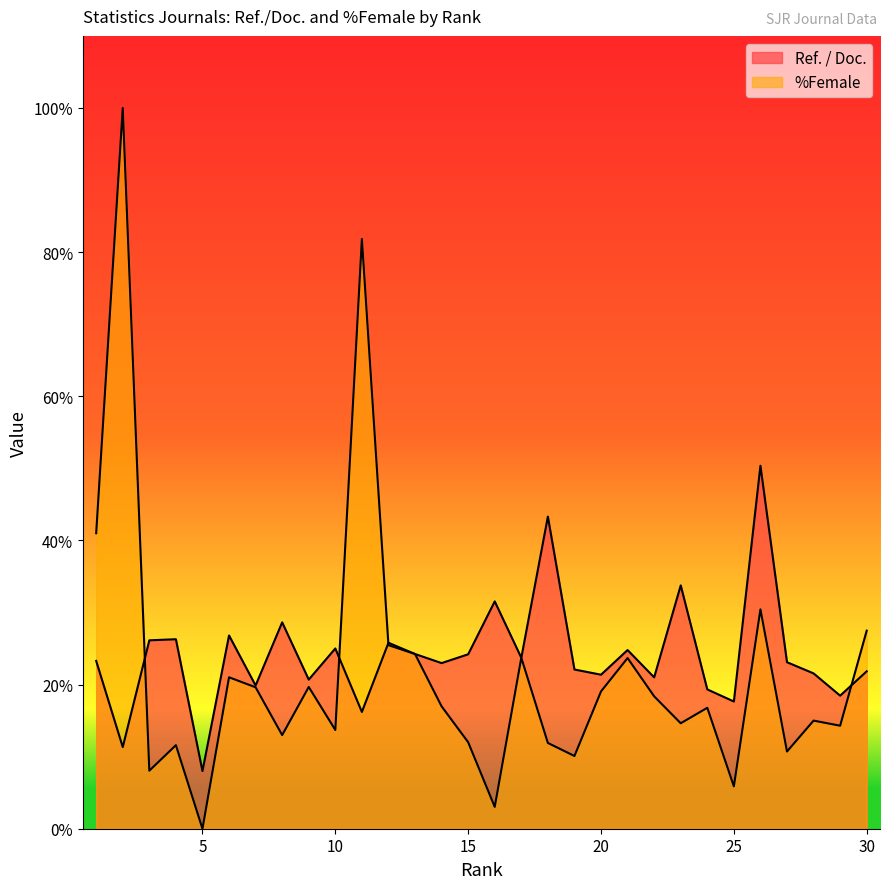

How many data points in %Female are less than 16?

14